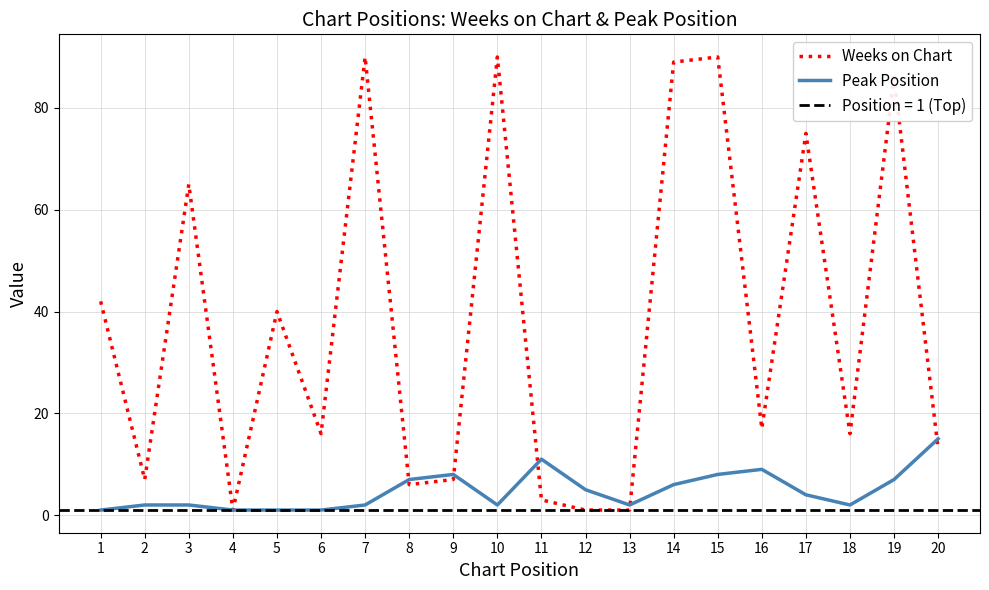

True or false: Peak Position has a value of 1 at 5.

True